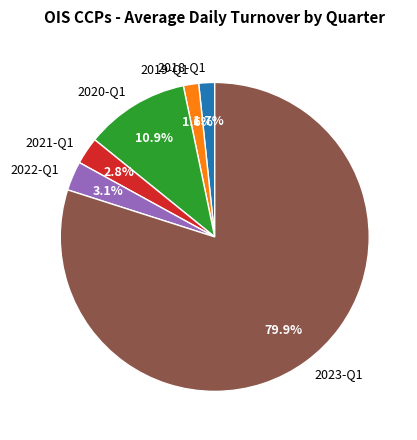

Is there any slice that represents more than half of the pie?

Yes